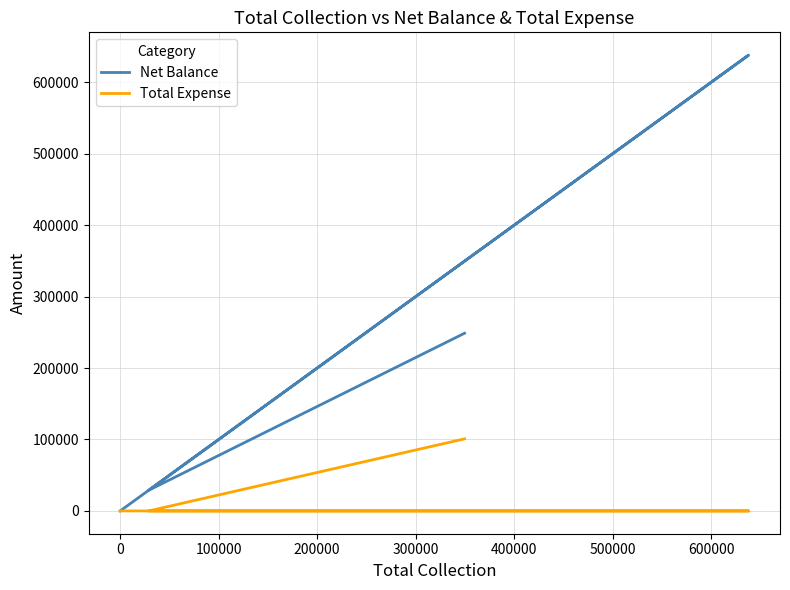

Reading right to left, extract all data points from this chart.

Net Balance: 0	562200	638002	29000	248710
Total Expense: 0	0	0	0	100900